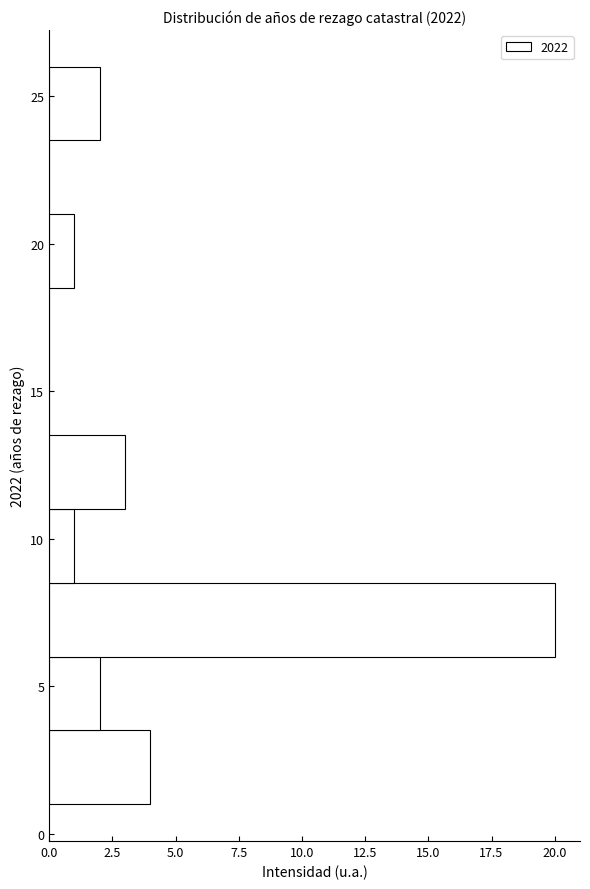

Reading bottom to top, transcribe this chart: for each bar, give the range it covers on the y-axis and its length. Neither the bar edges nor the lengths are printed on the chart, so give them approximately, as read against the axes.

1.0 to 3.5: 4
3.5 to 6.0: 2
6.0 to 8.5: 20
8.5 to 11.0: 1
11.0 to 13.5: 3
13.5 to 16.0: 0
16.0 to 18.5: 0
18.5 to 21.0: 1
21.0 to 23.5: 0
23.5 to 26.0: 2